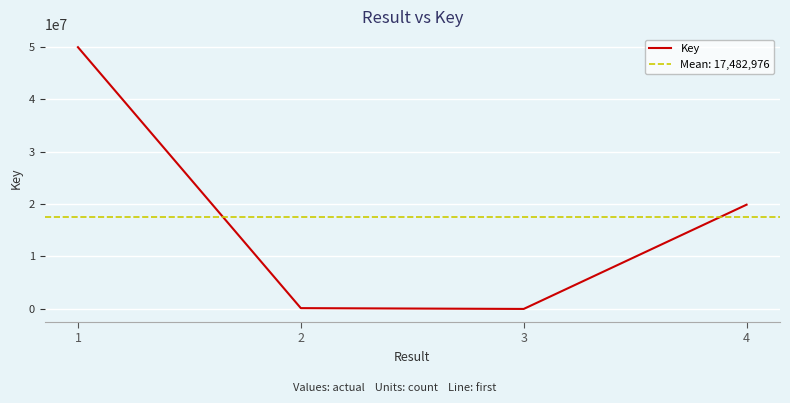

What is the value of the 2nd point from the left?

157004